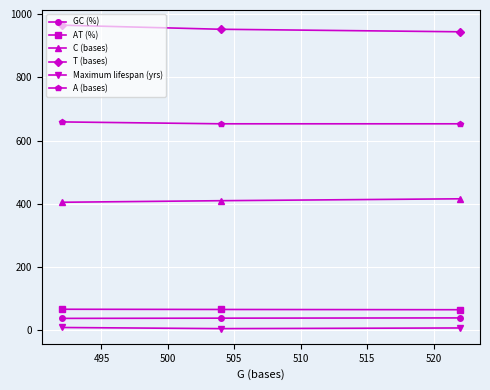

What is the highest value of the GC (%) series?

37.0